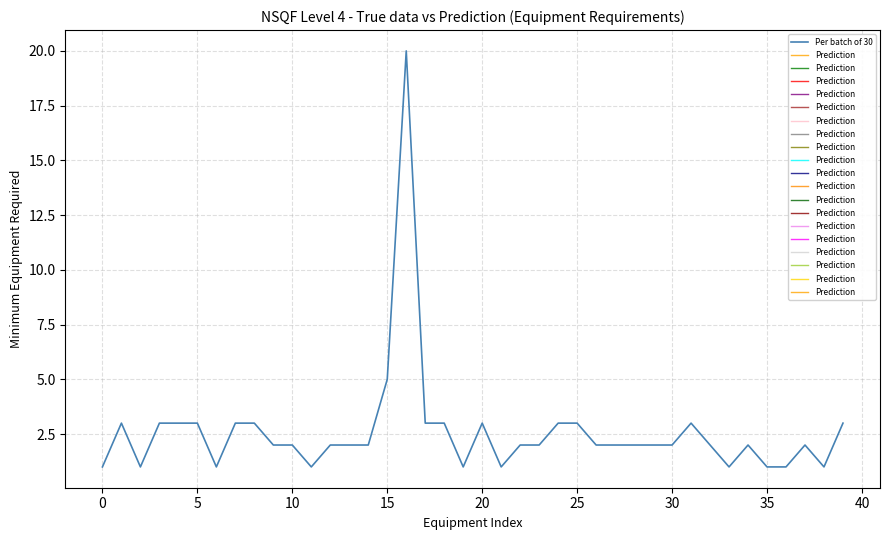

At which label is Per batch of 30 closest to 10?

15